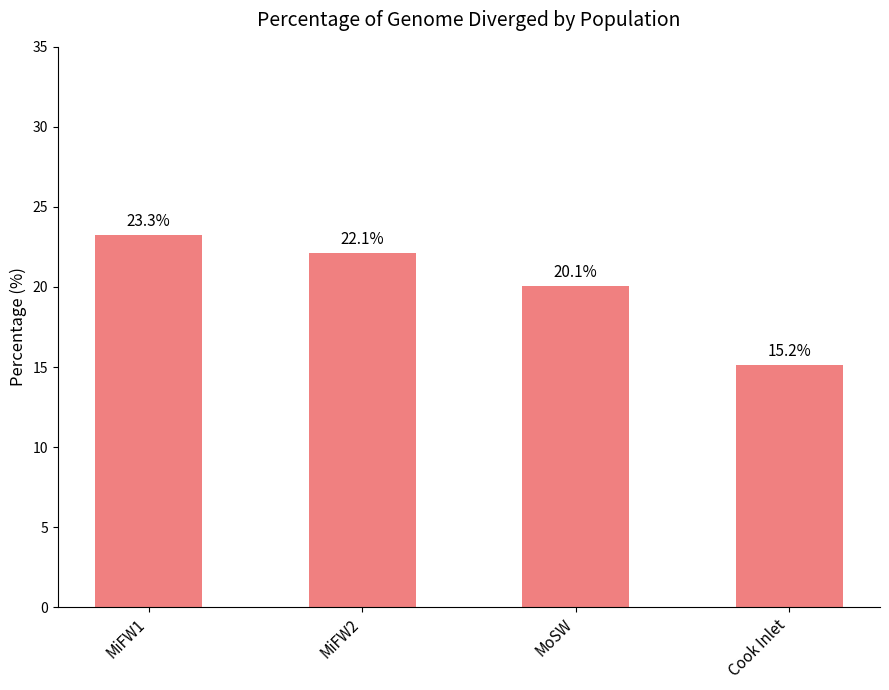

At which category does the chart reach its minimum across all series?

Cook Inlet